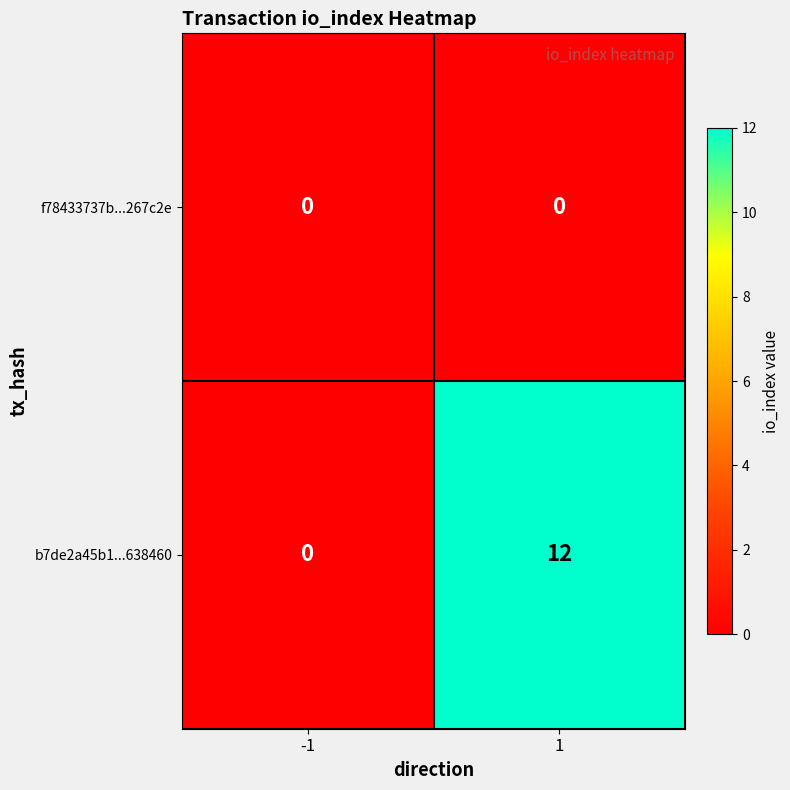

The b7de2a45b1...638460 series shows -5 at -1. True or false?

False